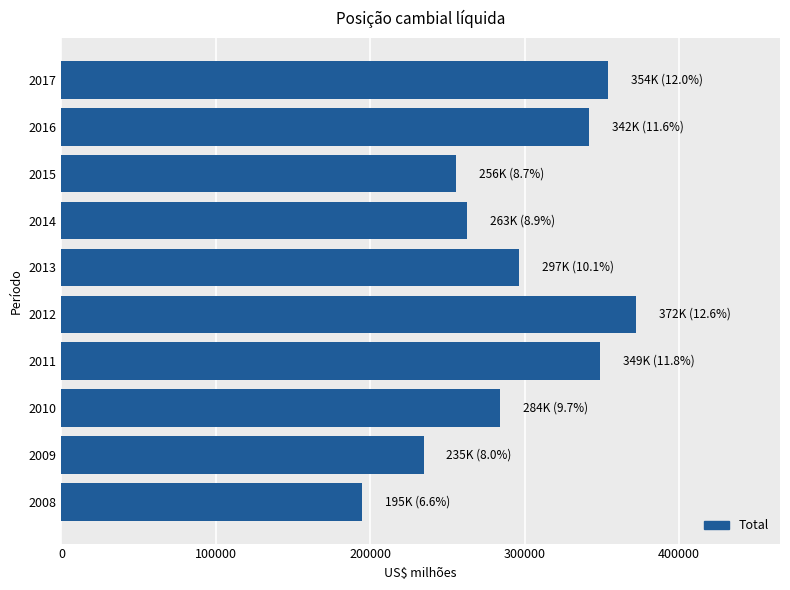

What is the change in value from 2012 to 2017?

-18318.7